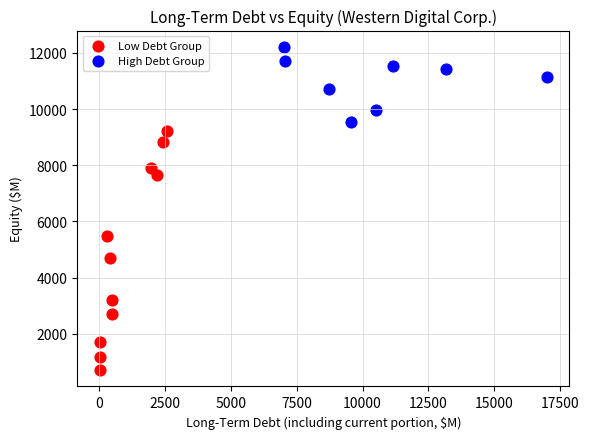

What are all the series names shown in the legend?

Low Debt Group, High Debt Group